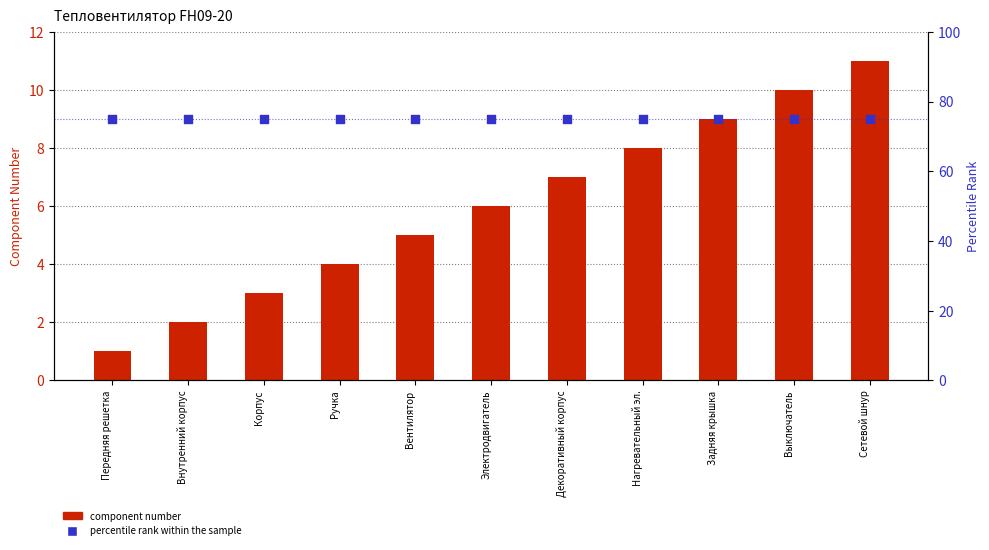

Which series contains the highest Y value?

percentile rank within the sample